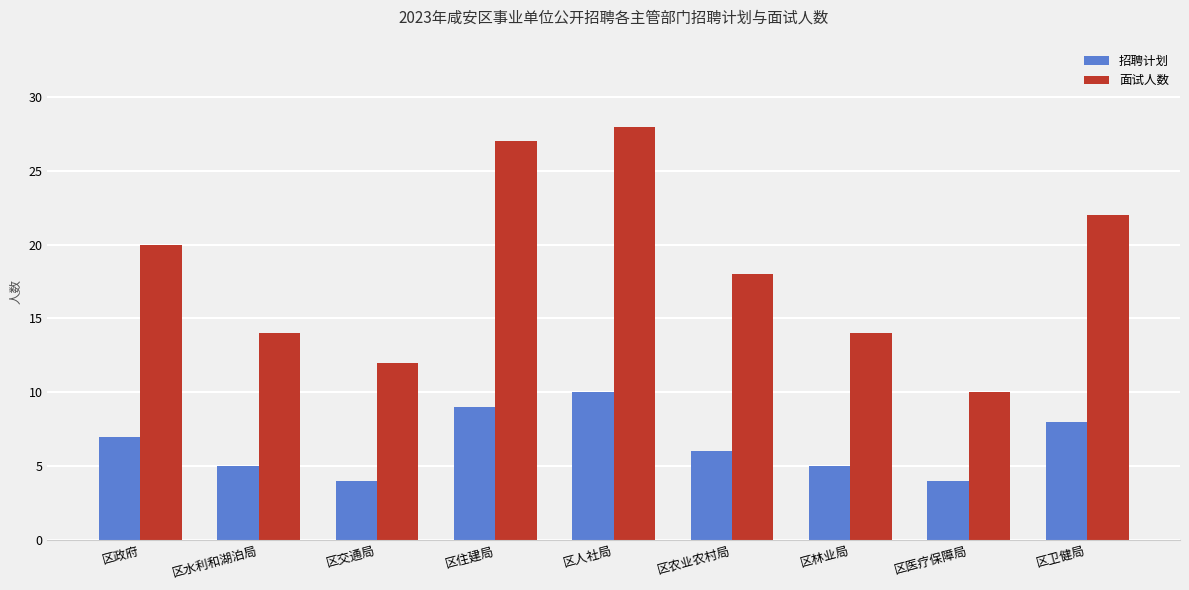

At which category does the chart reach its peak across all series?

区人社局